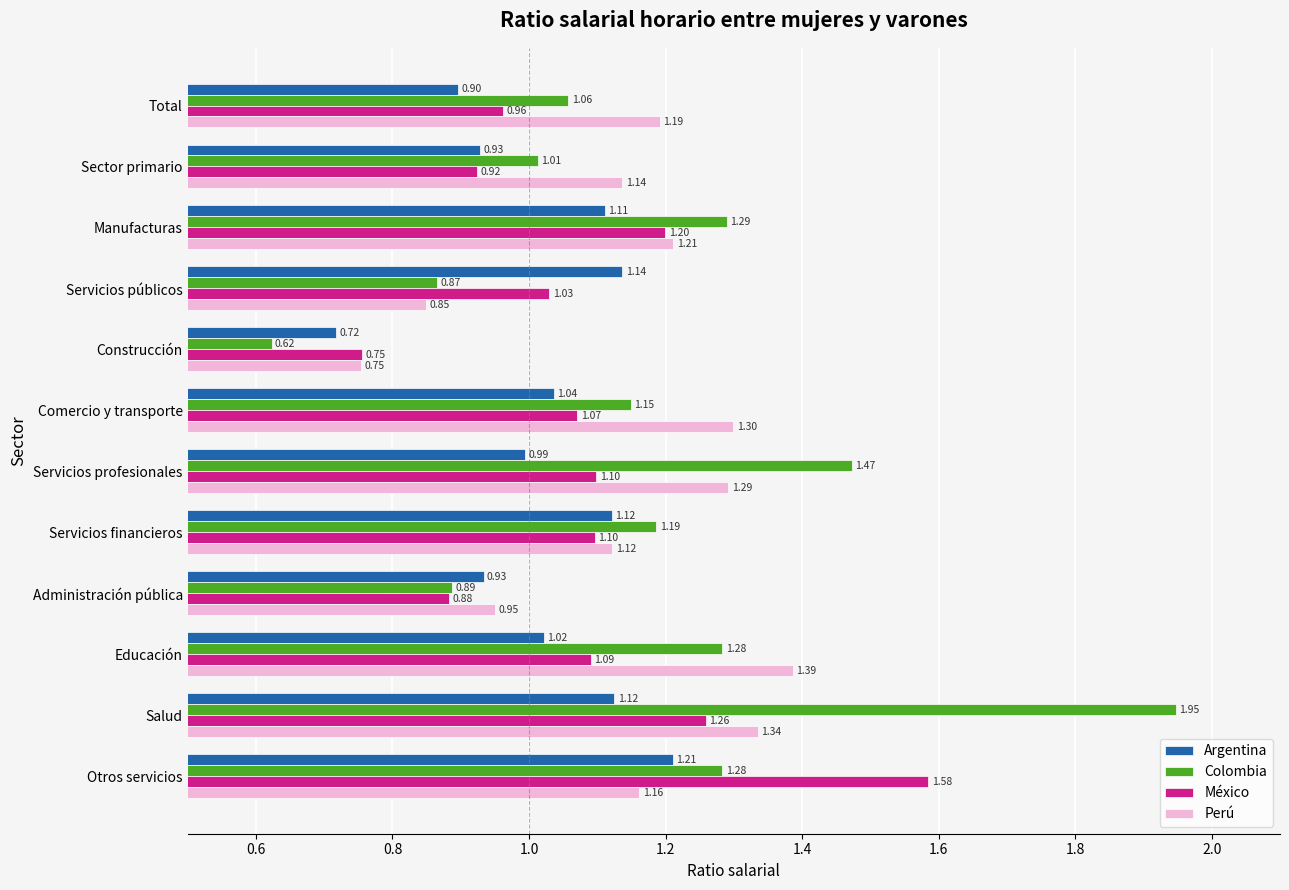

At which label does Argentina reach its peak?

Otros servicios